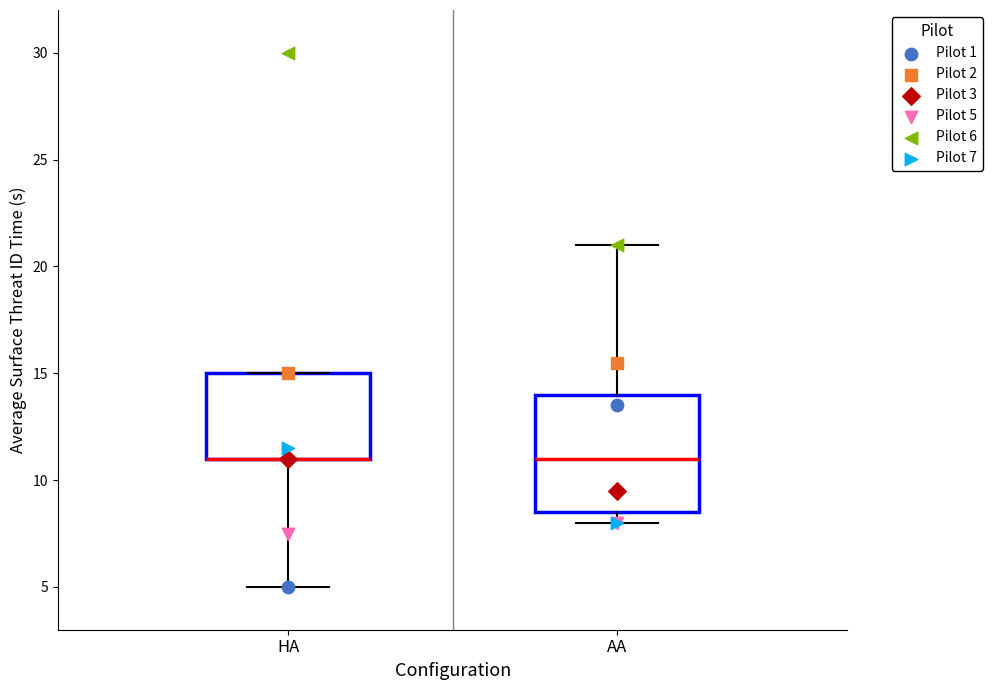

Reading left to right, read every box against the y-axis: the position of its median line, the range the box covers, and the ends of its whiskers. The values are not printed on the chart, so give them approximately, as read against the axis.

HA: median 11.0 (drawn on the box's lower edge), box 11.0 to 15.0, whiskers 5.0 to 15.0
AA: median 11.0, box 8.5 to 14.0, whiskers 8.0 to 21.0